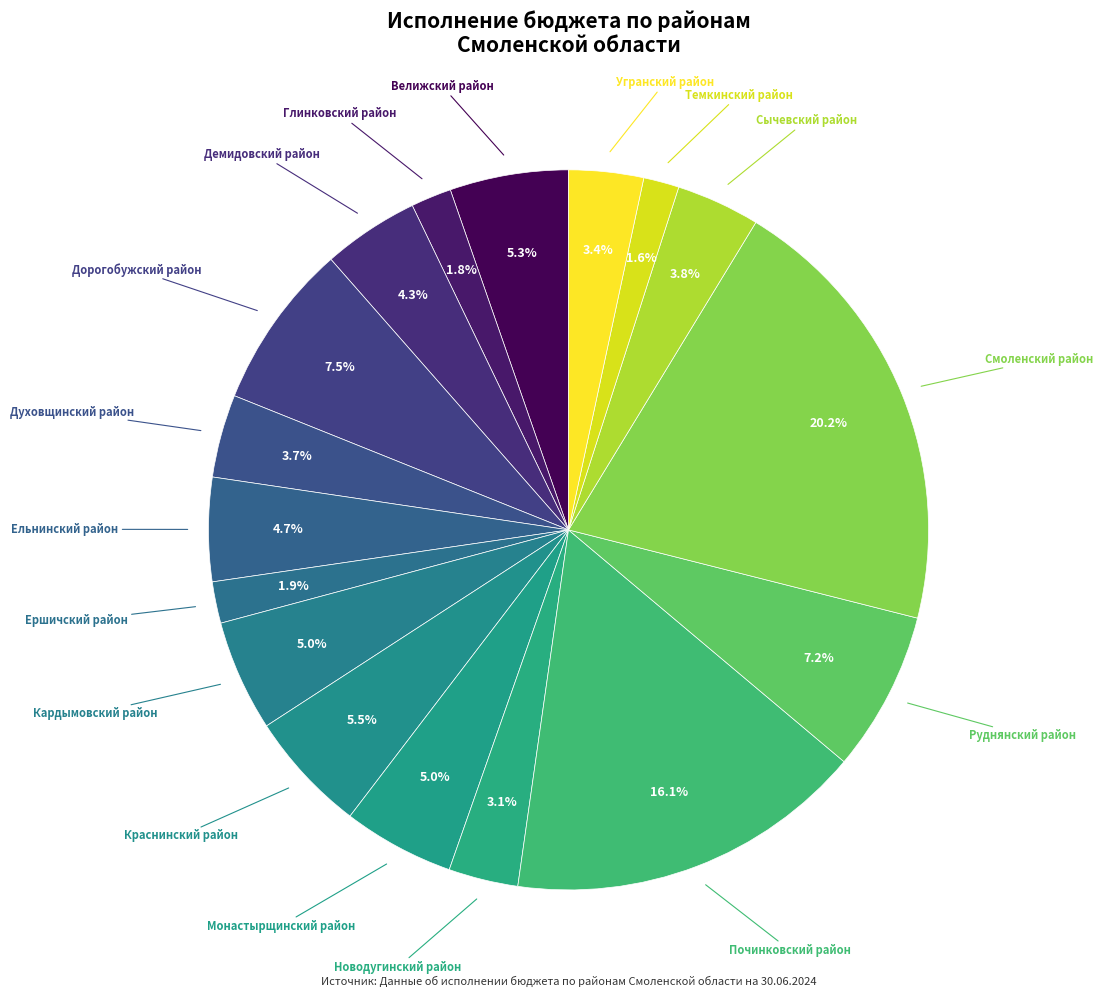

Which category has the biggest portion of the pie?

Смоленский район